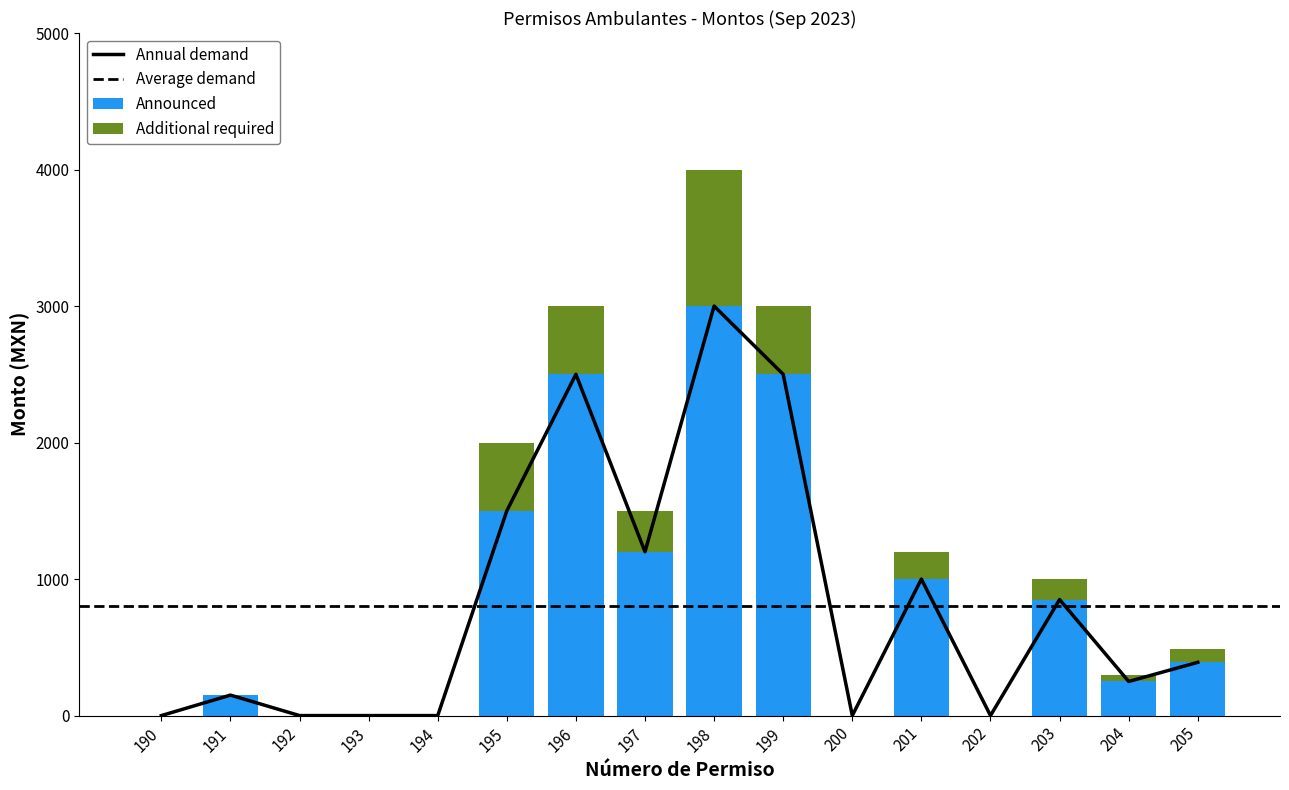

Reading right to left, what are all the values shown in this chart?

Monto total: 390	250	850	0	1000	0	2500	3000	1200	2500	1500	0	0	0	150	0
Monto entregado: 390	250	850	0	1000	0	2500	3000	1200	2500	1500	0	0	0	150	0
Additional required: 100	50	150	0	200	0	500	1000	300	500	500	0	0	0	0	0